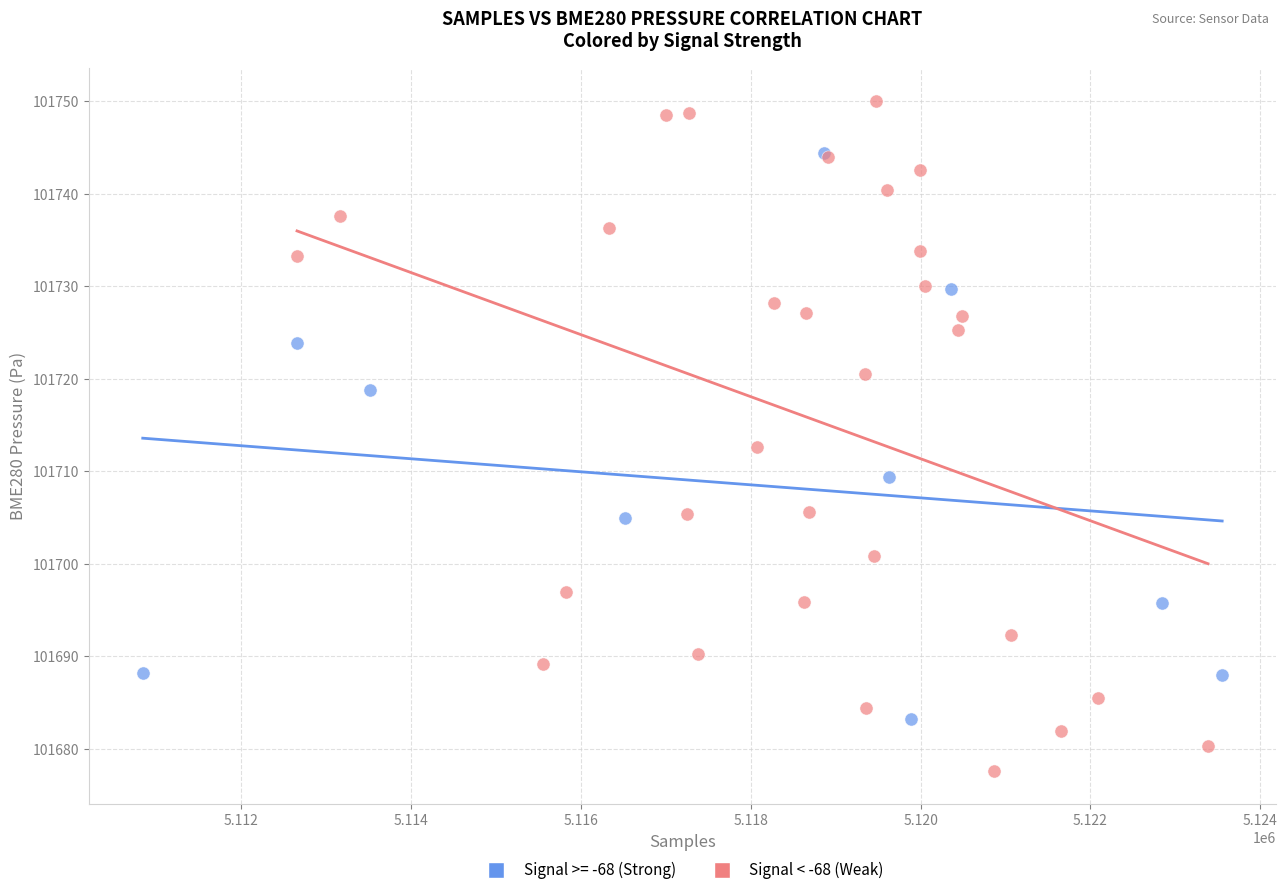

Which series reaches the minimum Y coordinate?

Signal < -68 (Weak)